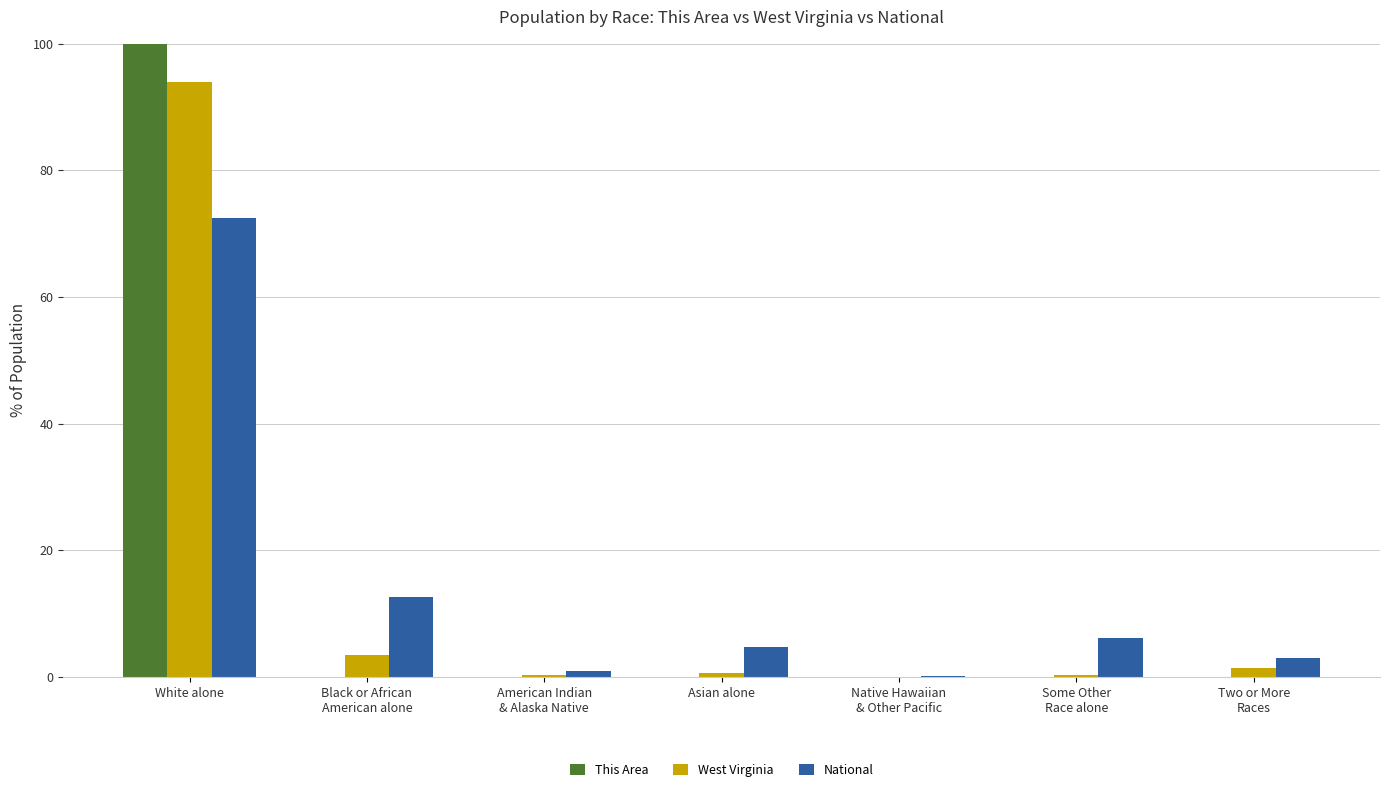

Is it true that National equals 106.7 at White alone?

False